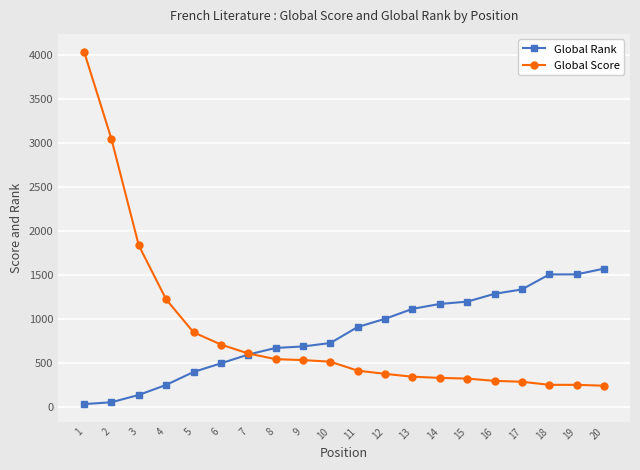

At 4, list the series in order from smallest to largest.

Global Rank, Global Score